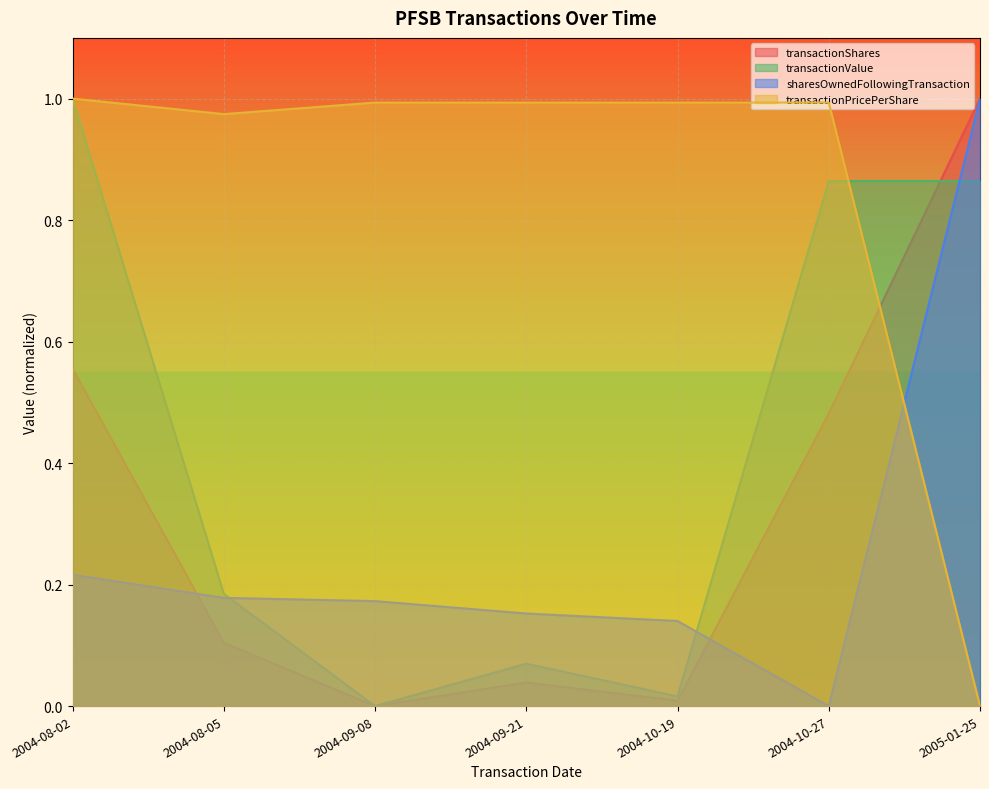

What is the label of the 4th point from the right?

2004-09-21